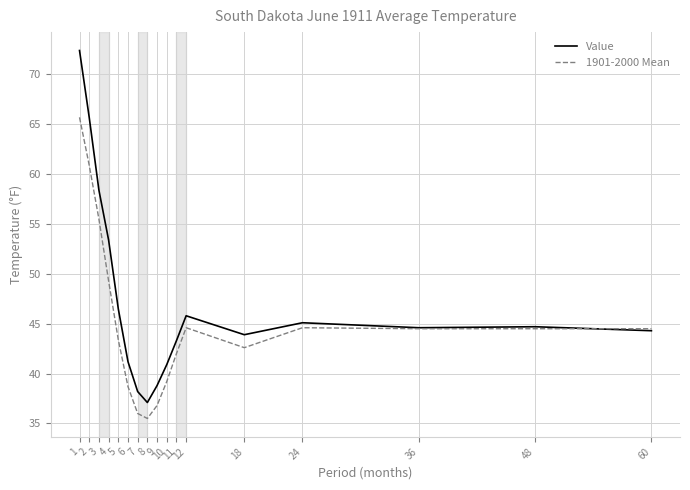

What is the lowest value of the Value series?

37.1